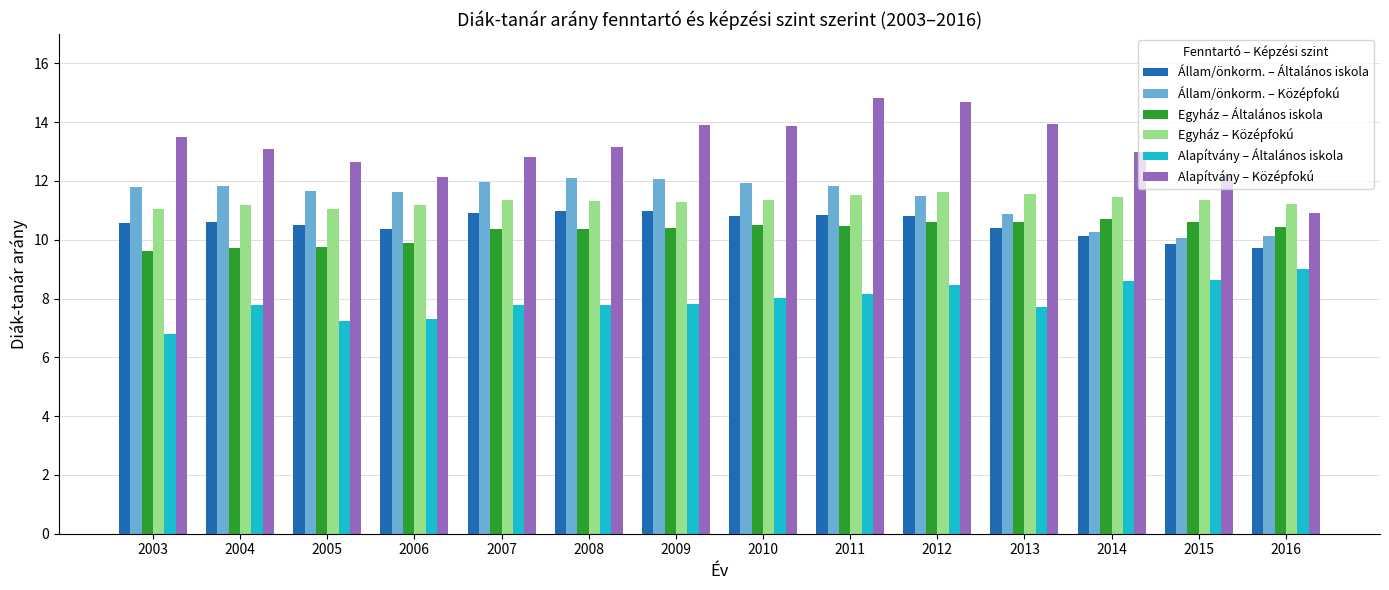

What are all the series names shown in the legend?

Állam/önkorm. – Általános iskola, Állam/önkorm. – Középfokú, Egyház – Általános iskola, Egyház – Középfokú, Alapítvány – Általános iskola, Alapítvány – Középfokú